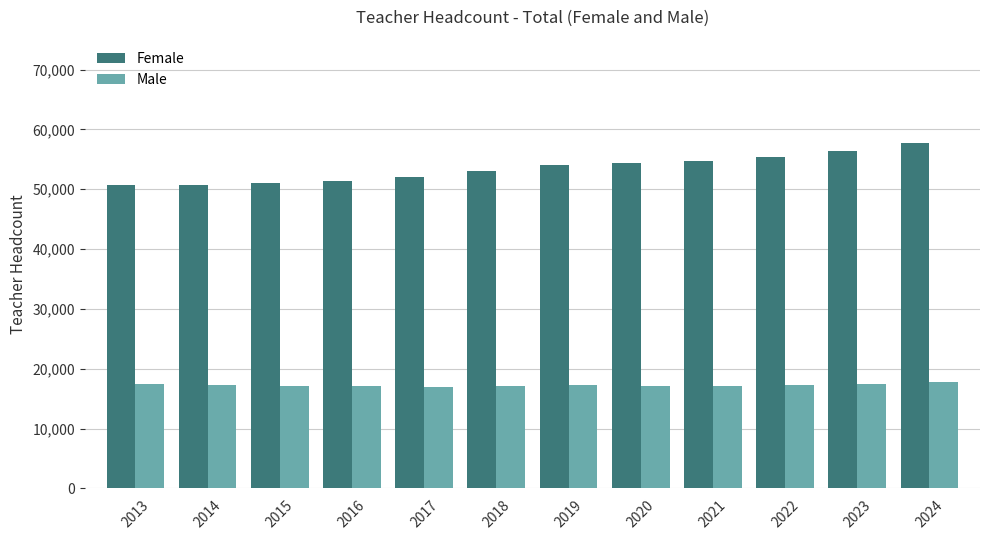

What is the smallest value displayed?

16981